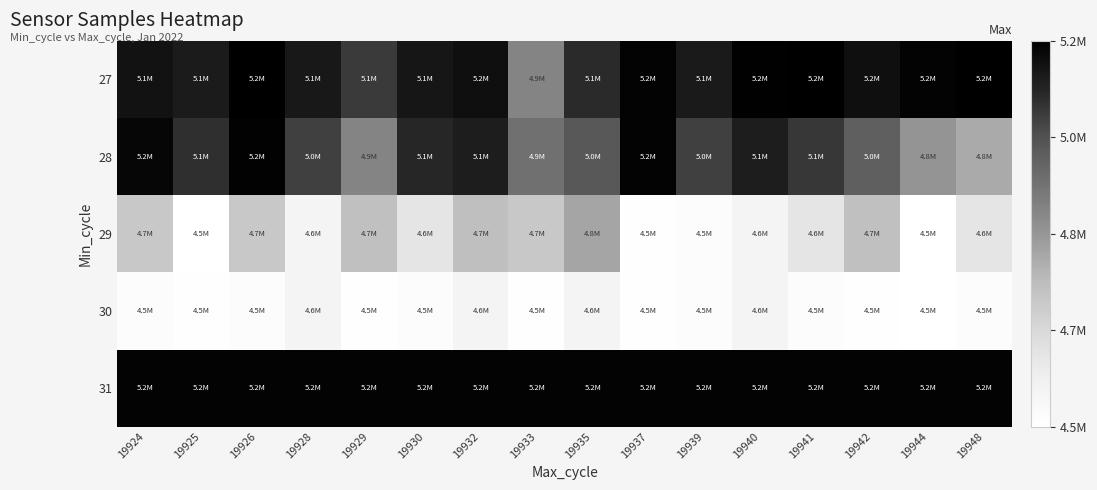

Rank the series by their maximum value, from lowest to highest.

30, 29, 31, 28, 27